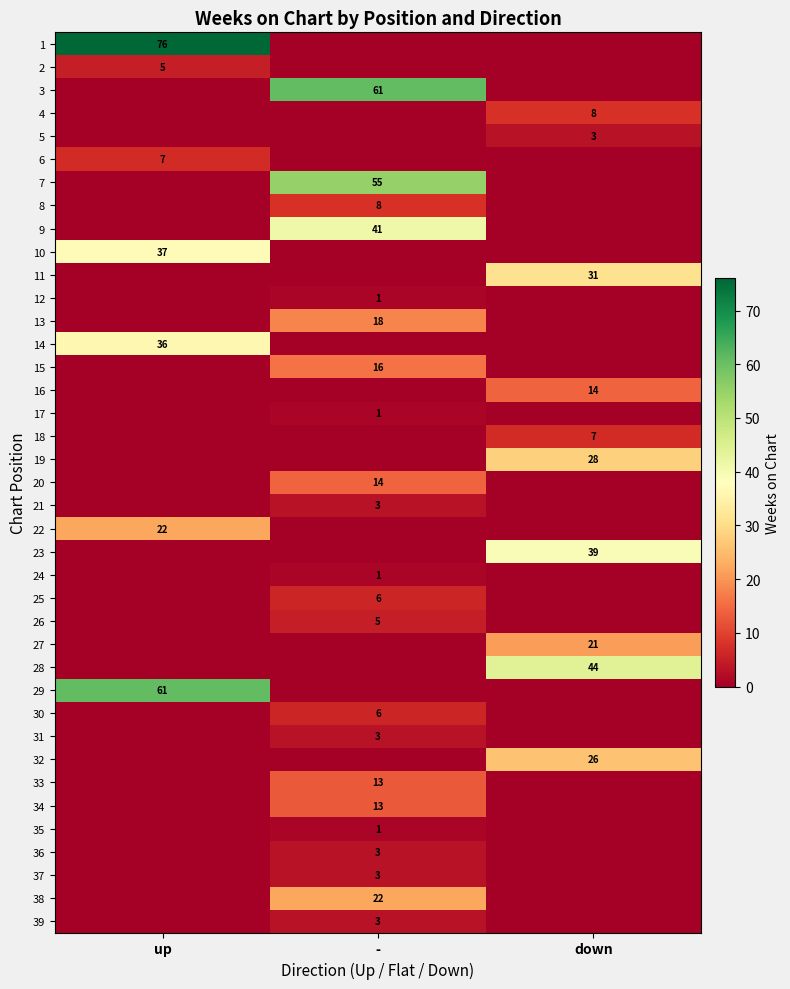

Count the number of categories in the chart.

3